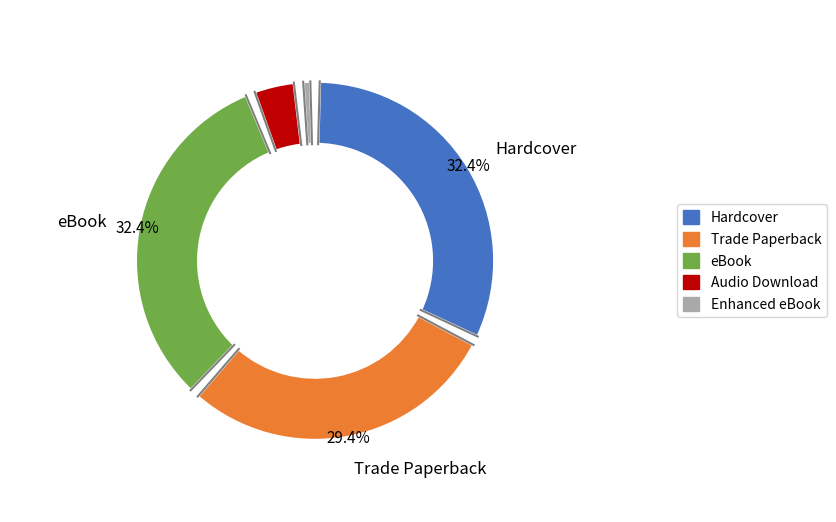

What is the change in value from Trade Paperback to Audio Download?

-17